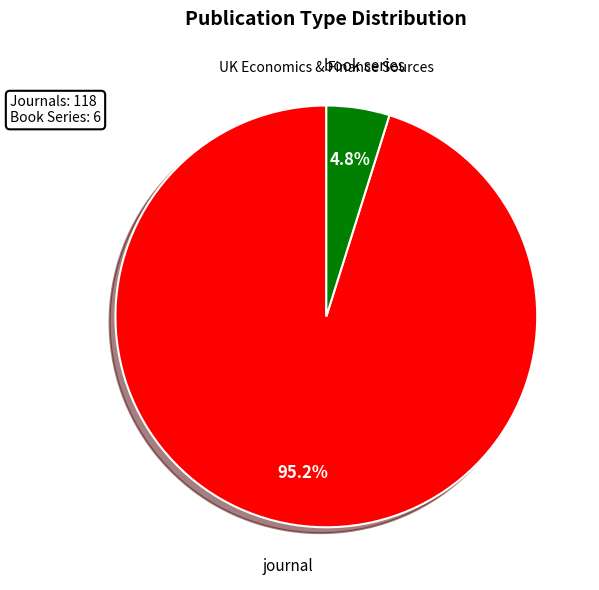

Is there any slice that represents more than half of the pie?

Yes